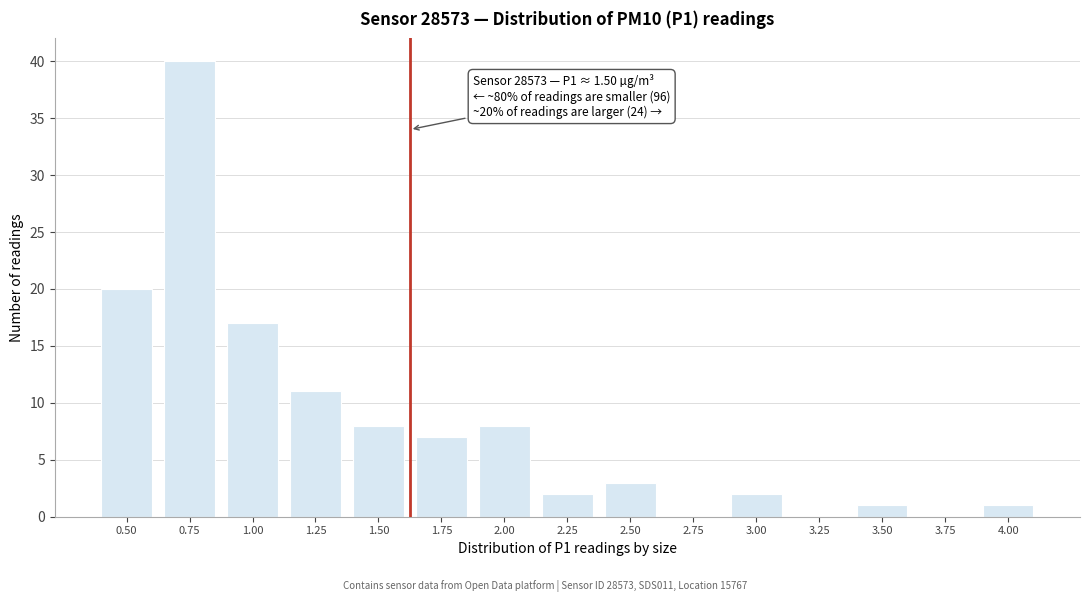

Reading right to left, what are all the values shown in this chart?

4.00=1	3.75=0	3.50=1	3.25=0	3.00=2	2.75=0	2.50=3	2.25=2	2.00=8	1.75=7	1.50=8	1.25=11	1.00=17	0.75=40	0.50=20